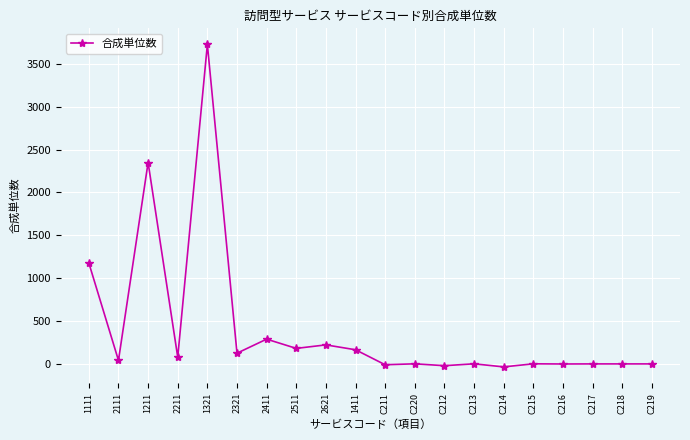

Does the chart have visible grid lines?

Yes